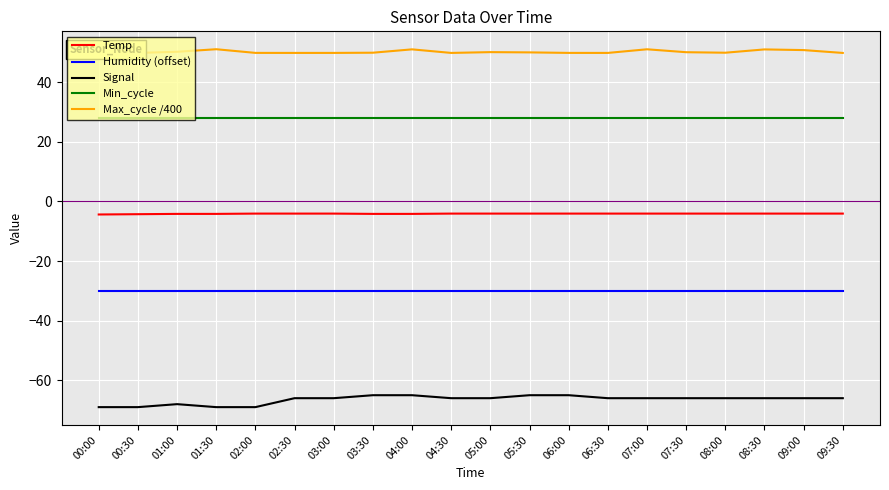

What is the difference between the maximum and minimum values in the Signal series?

4.0